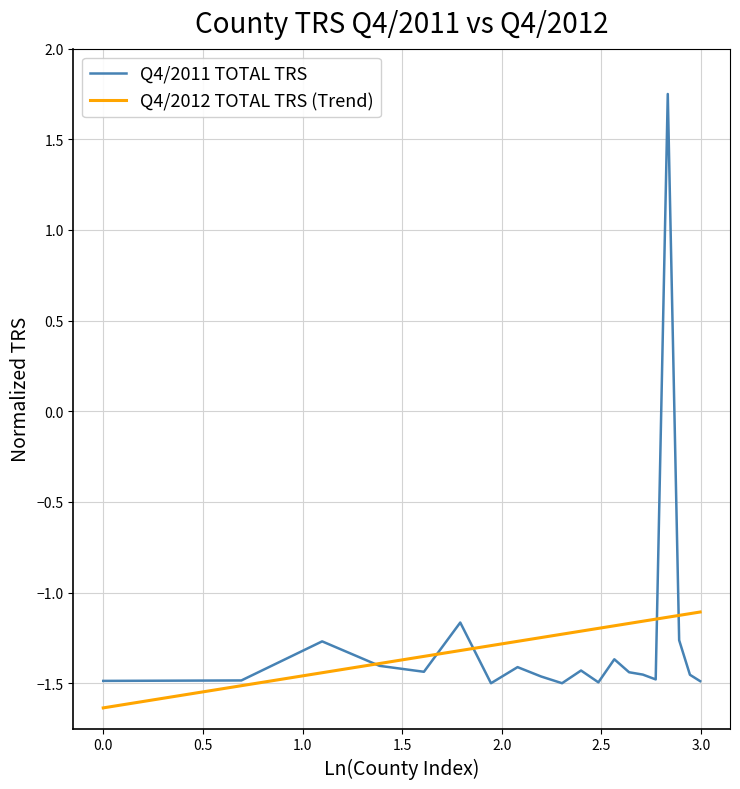

At how many categories does at least one series exceed 1?

1